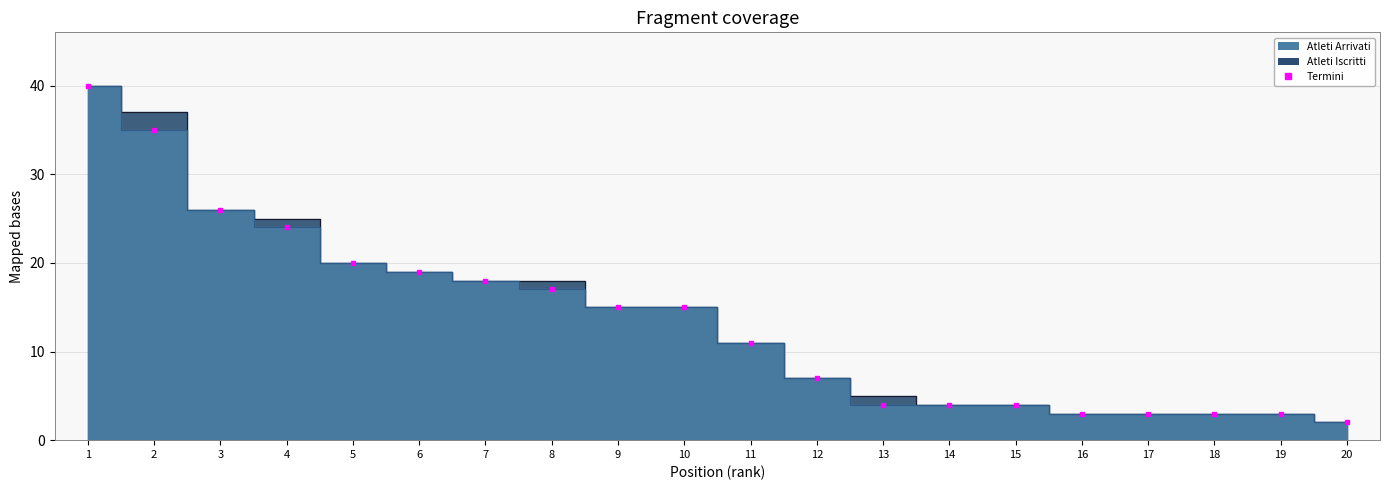

Rank the series by their average value, from lowest to highest.

Atleti Arrivati, Atleti Iscritti